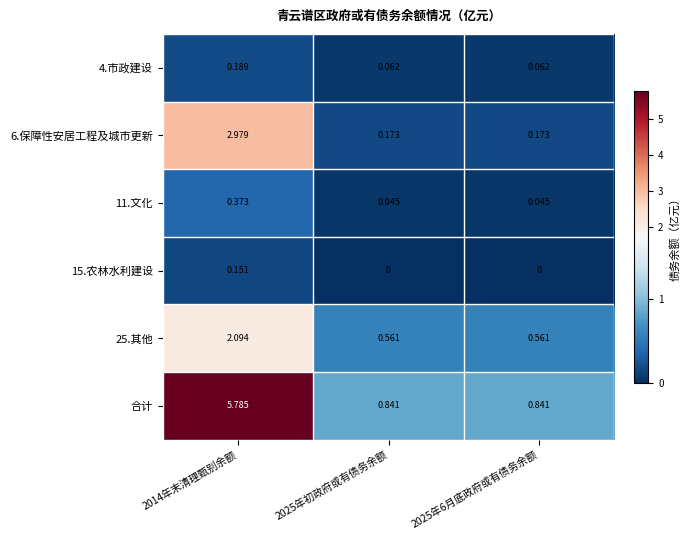

Which series changed the most between 2014年末清理甄别余额 and 2025年6月底政府或有债务余额?

合计